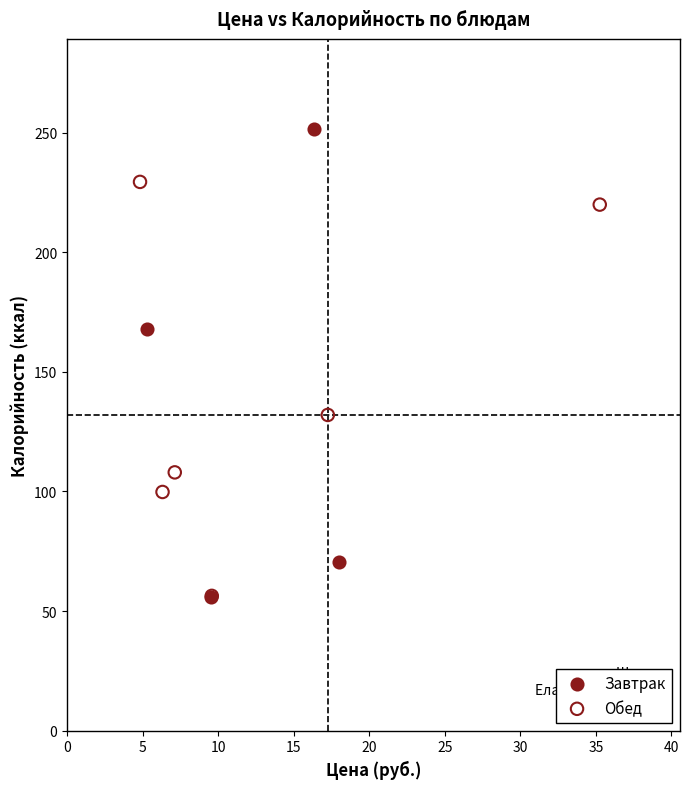

What are all the series names shown in the legend?

Завтрак, Обед